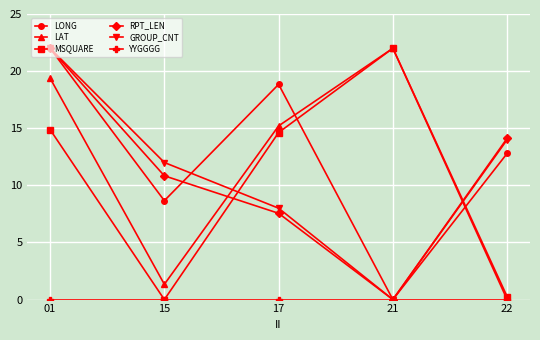

Rank the categories by LONG value from highest to lowest.

01, 17, 22, 15, 21